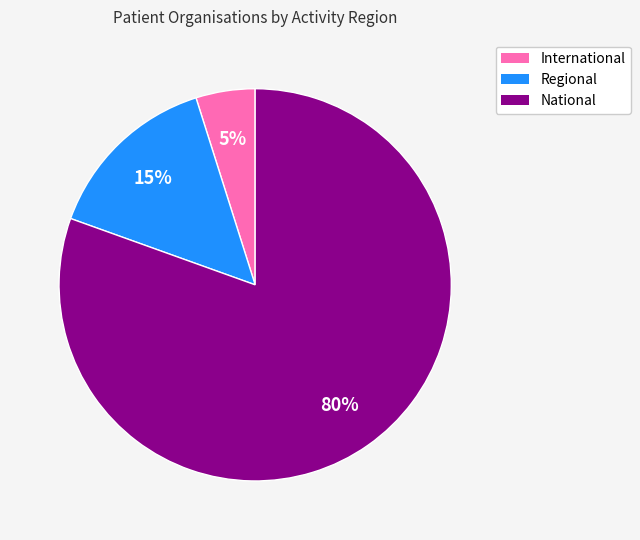

Approximately how many times larger is the value at International compared to Regional?

0.3